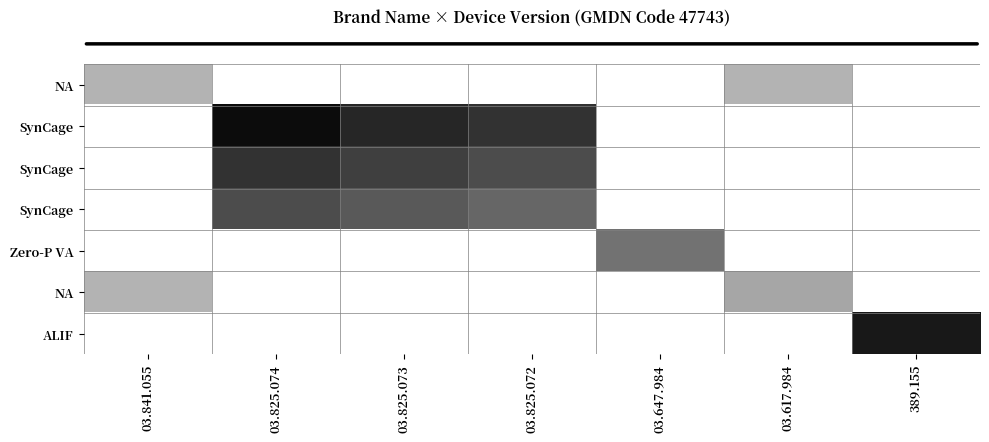

At which category is the sum across all series the highest?

03.825.074